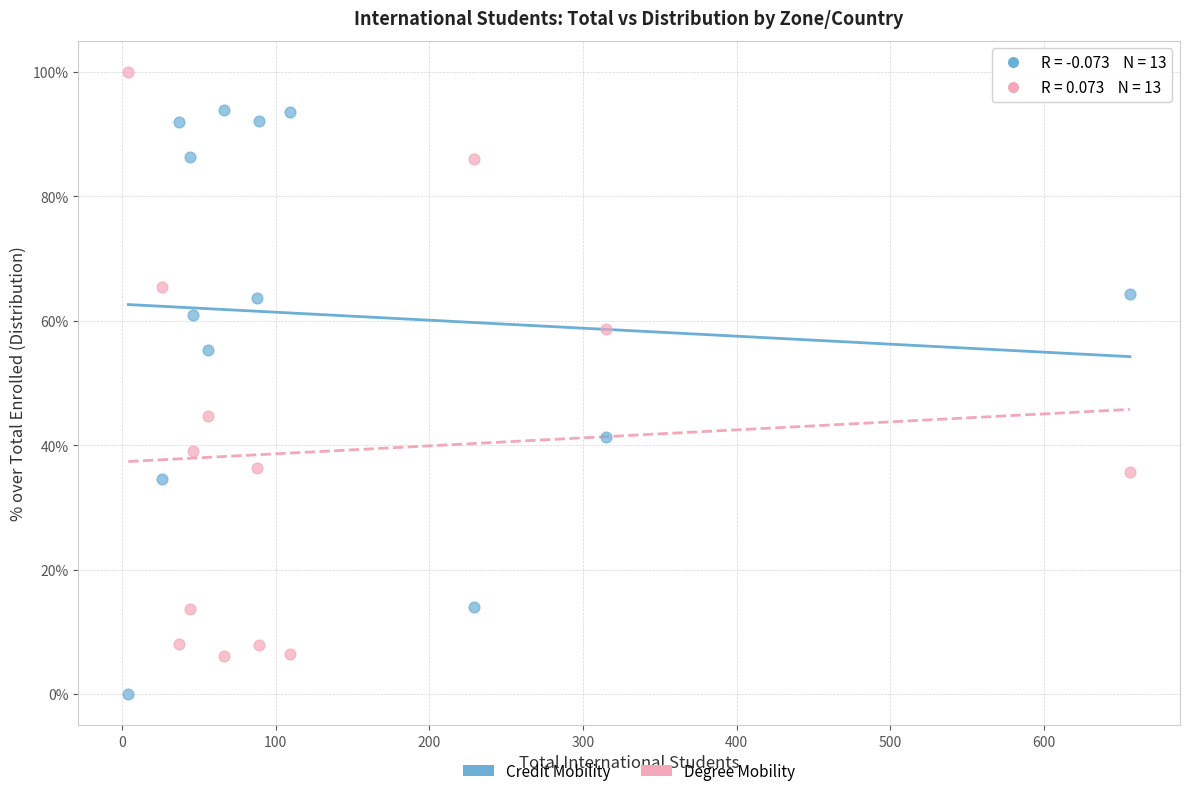

What are all the series names shown in the legend?

Credit Mobility, Degree Mobility